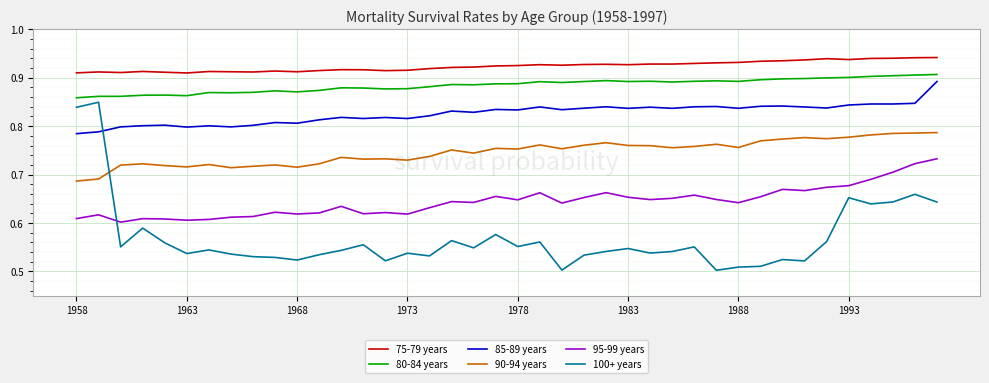

How many lines are shown in the chart?

6